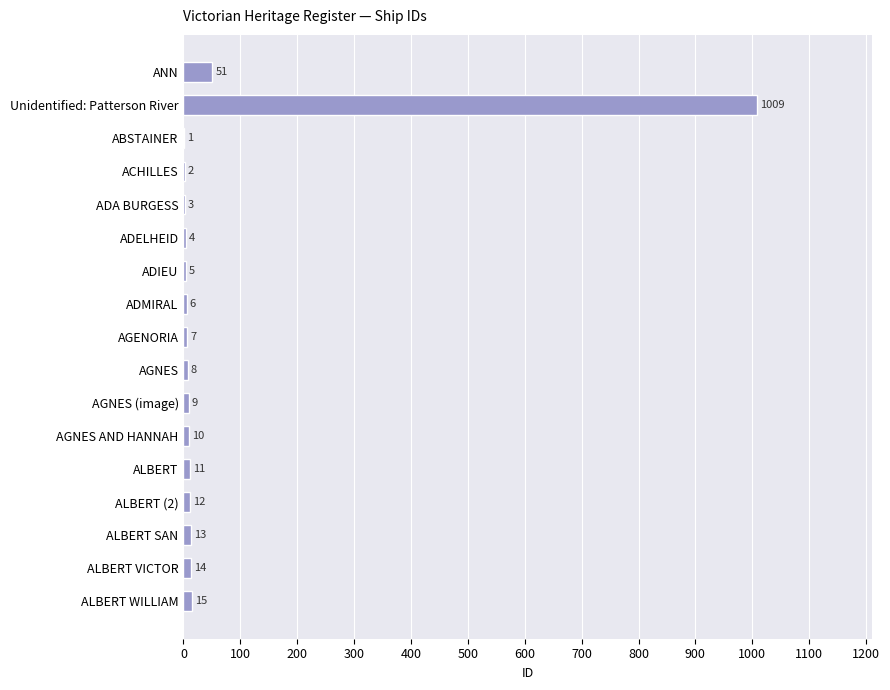

Reading top to bottom, what are all the values shown in this chart?

ANN=51	Unidentified: Patterson River=1009	ABSTAINER=1	ACHILLES=2	ADA BURGESS=3	ADELHEID=4	ADIEU=5	ADMIRAL=6	AGENORIA=7	AGNES=8	AGNES (image)=9	AGNES AND HANNAH=10	ALBERT=11	ALBERT (2)=12	ALBERT SAN=13	ALBERT VICTOR=14	ALBERT WILLIAM=15